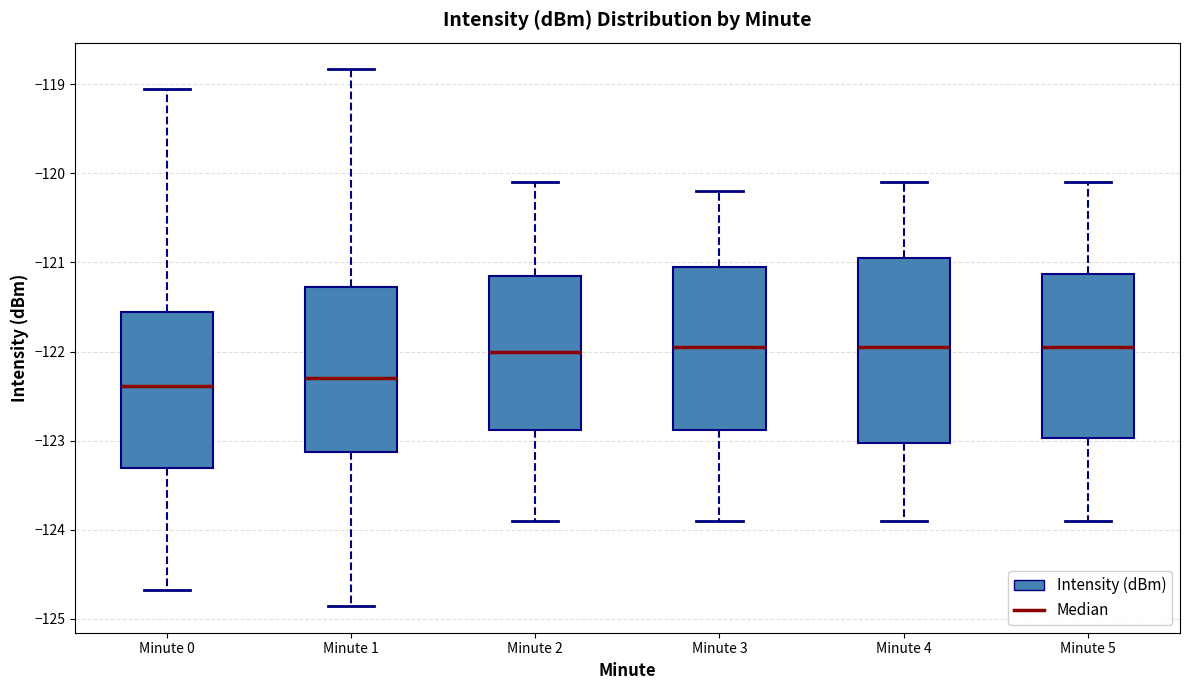

Which box is the tallest, from its lower edge to its upper edge?

Minute 4